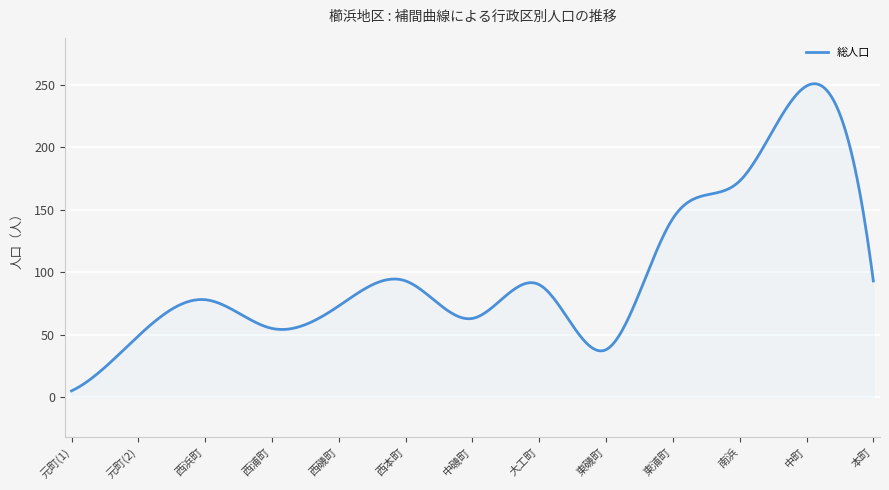

What is the greatest value displayed?

250.8